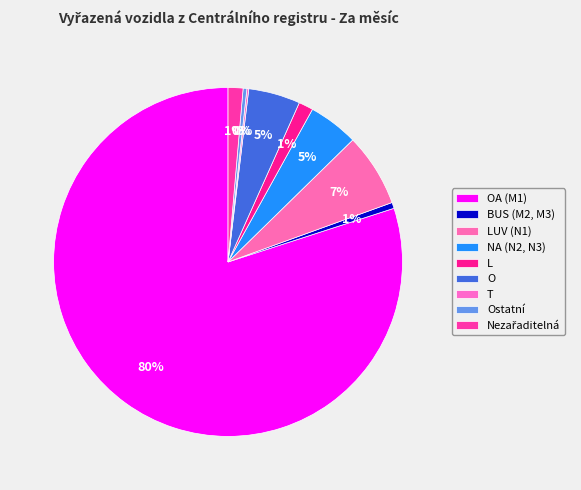

The NA (N2, N3) slice represents 5% of the pie. True or false?

True